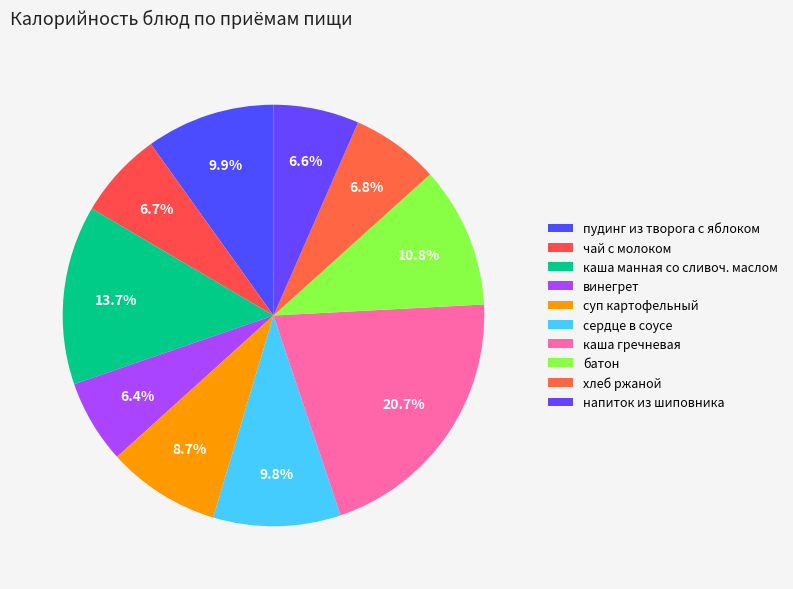

Count the number of slices in the pie.

10